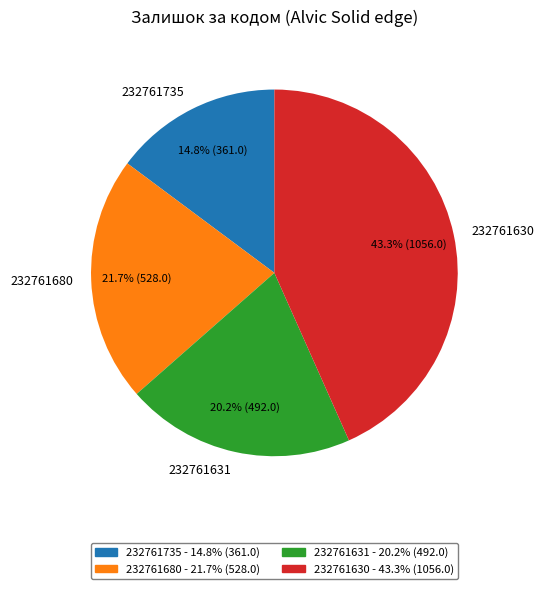

To the nearest percent, what is the average slice percentage?

25%